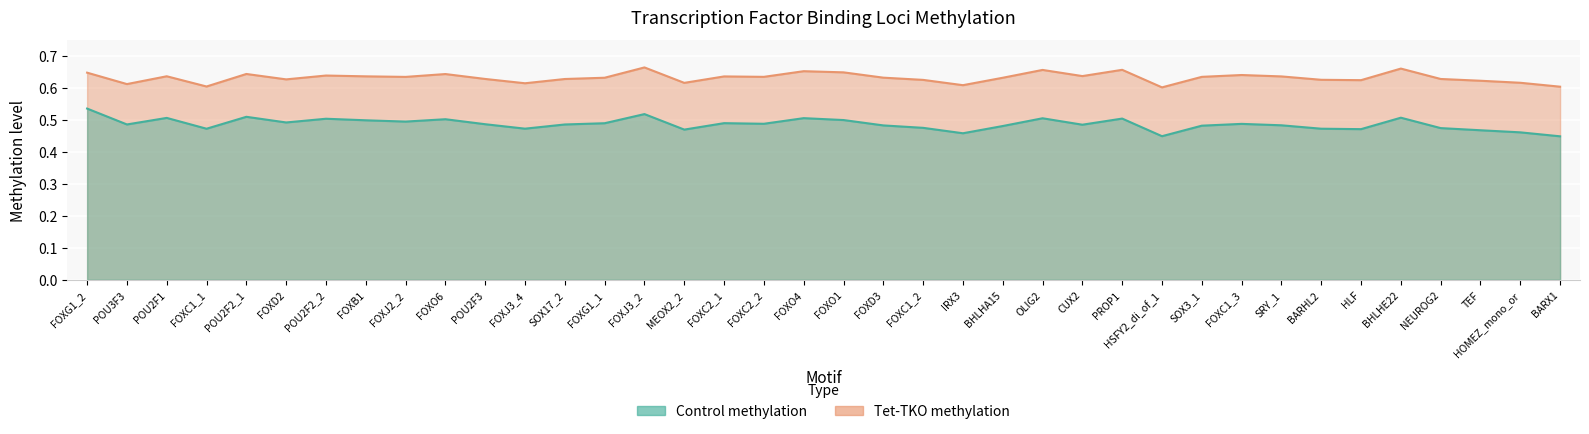

True or false: Control methylation has more than 1 points higher than both neighbors.

True